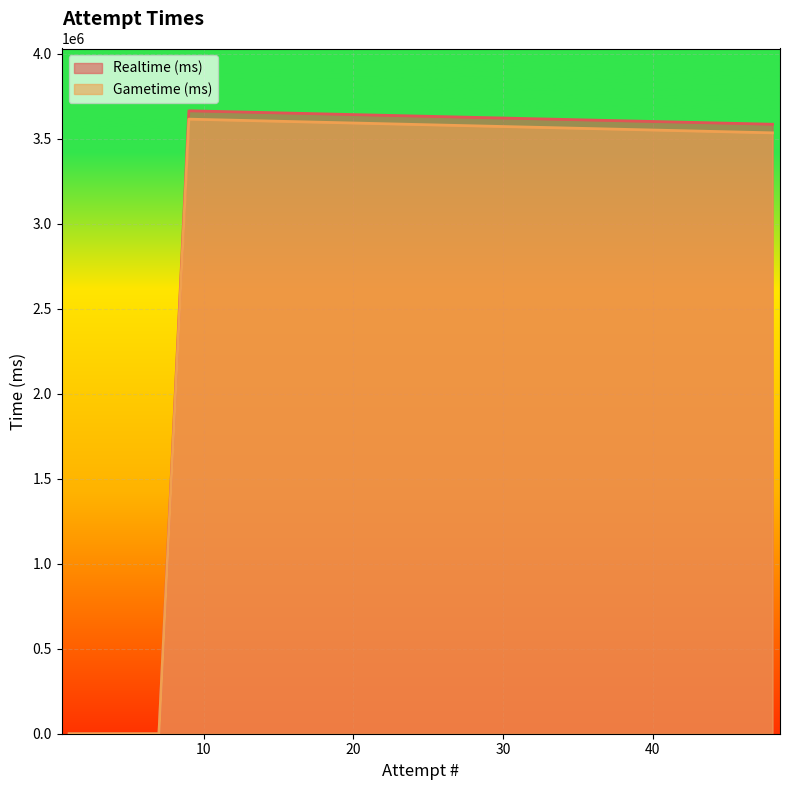

Is the value of Gametime (ms) at 5 greater than the value of Realtime (ms) at 48?

No